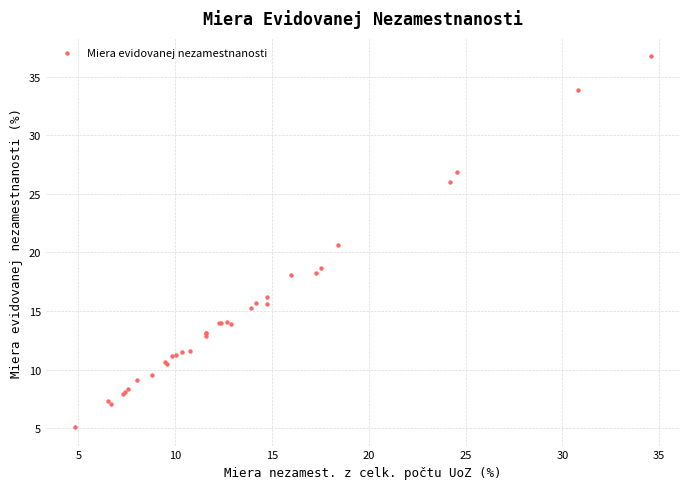

What Y value in the scatter plot is closest to 20?

20.6